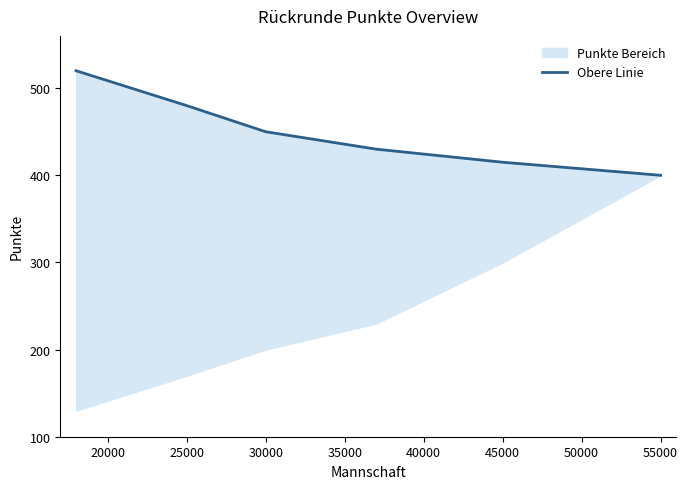

Does the chart have visible grid lines?

No